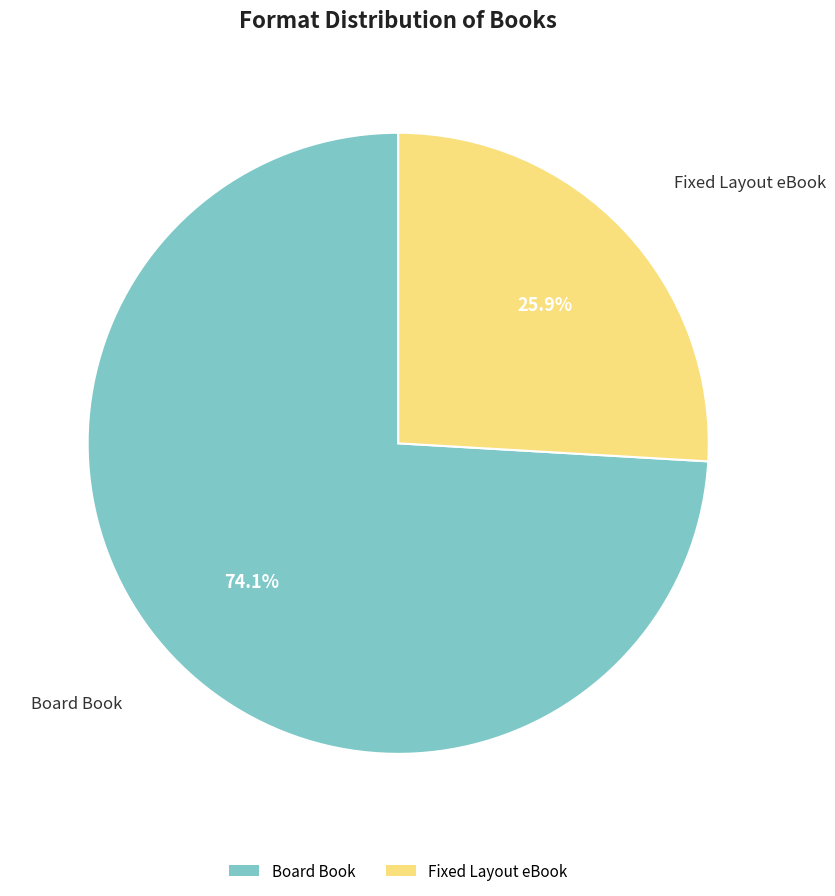

How many segments does this pie chart have?

2